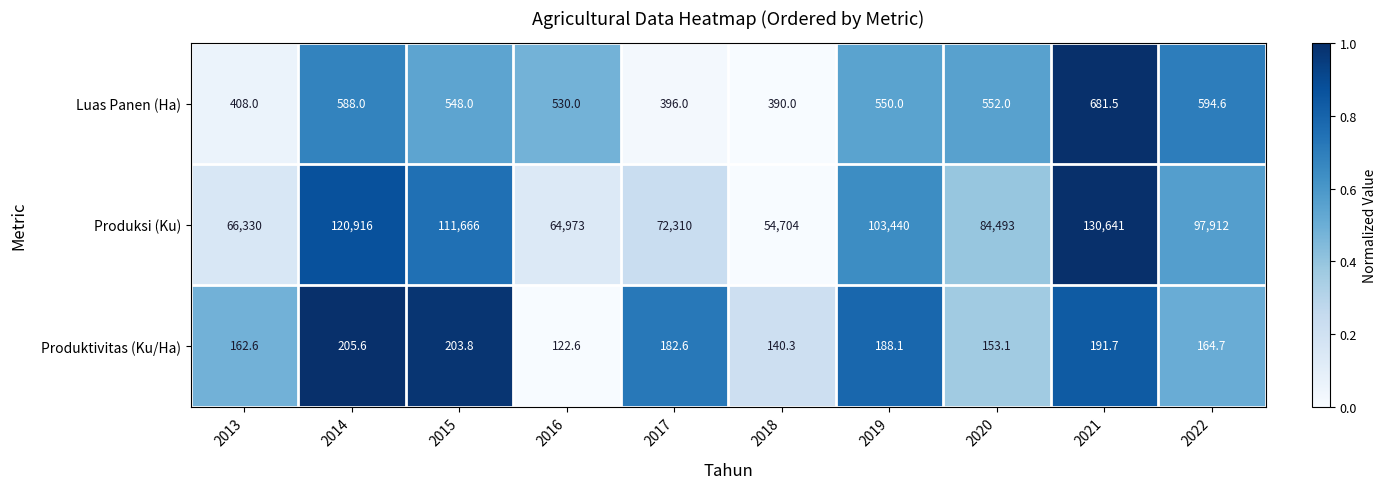

What is the minimum value for Luas Panen (Ha)?

390.0